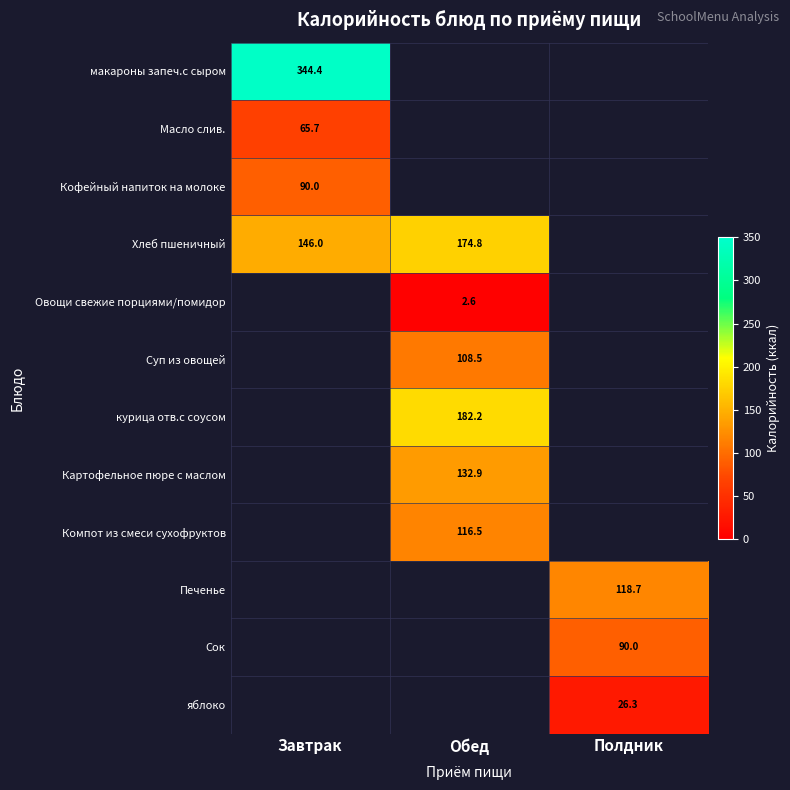

How many values in Сок are above zero?

1